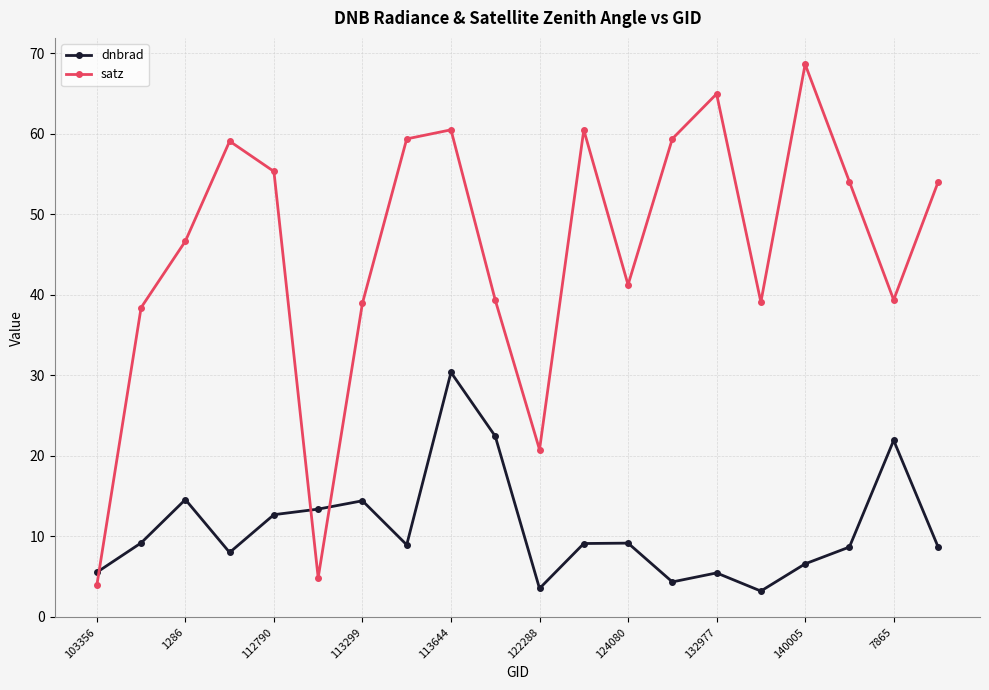

Which series has the largest total across all categories?

satz